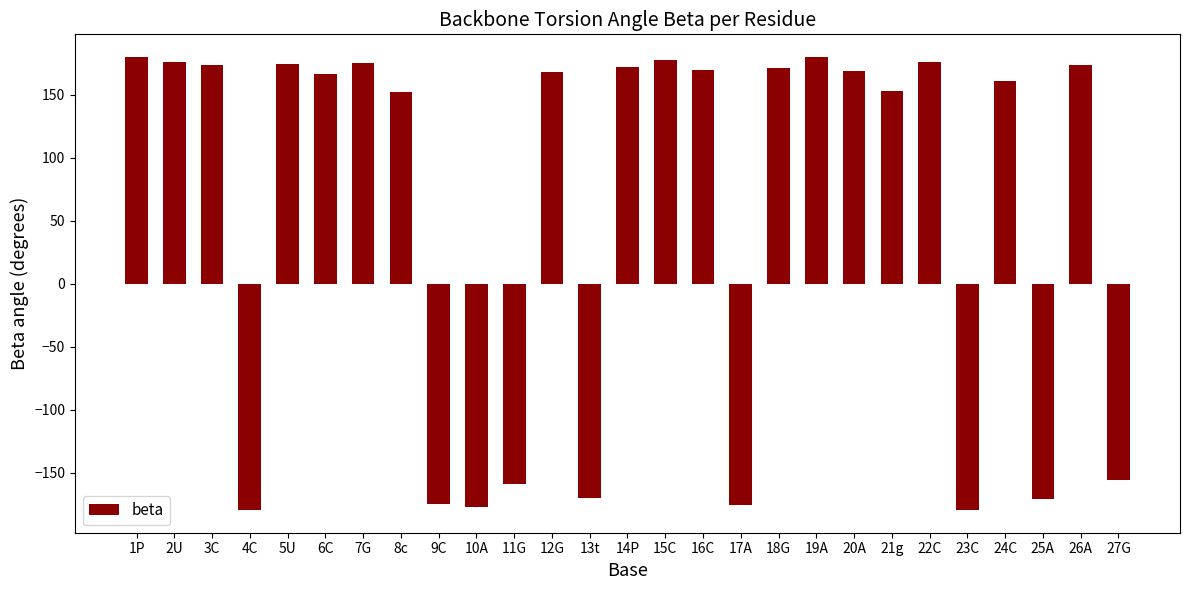

What is the sum of all values?

1523.1